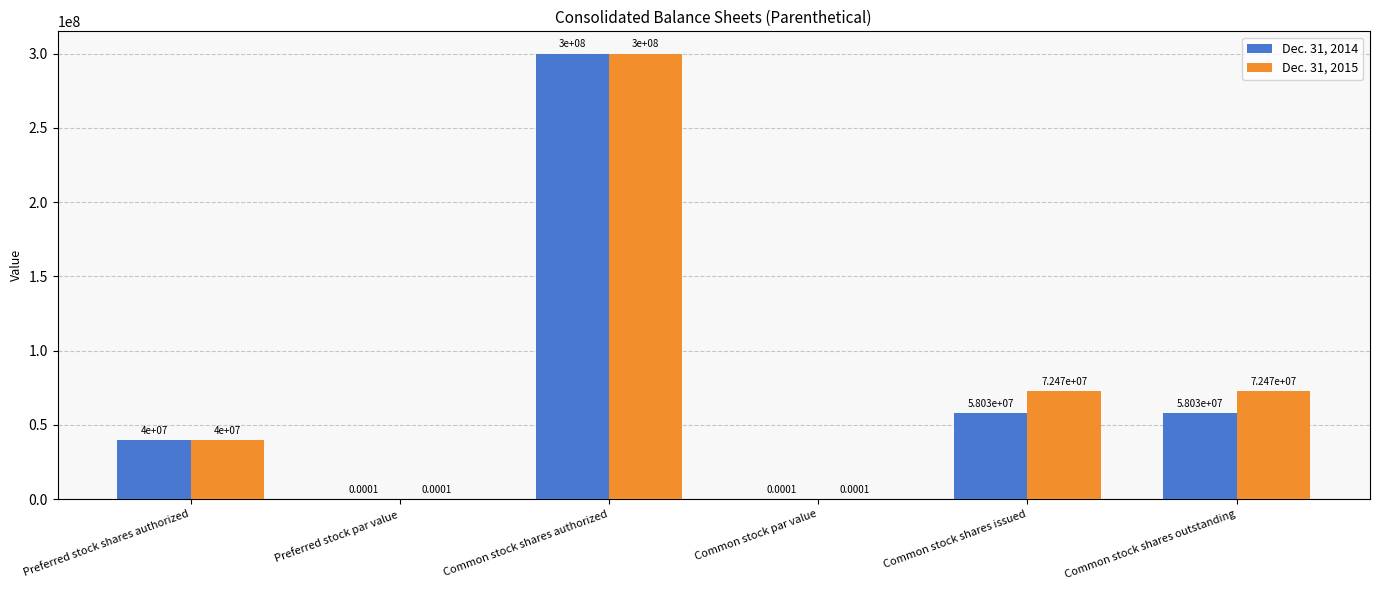

The value of Dec. 31, 2014 at Common stock shares outstanding is 31641842.7. True or false?

False